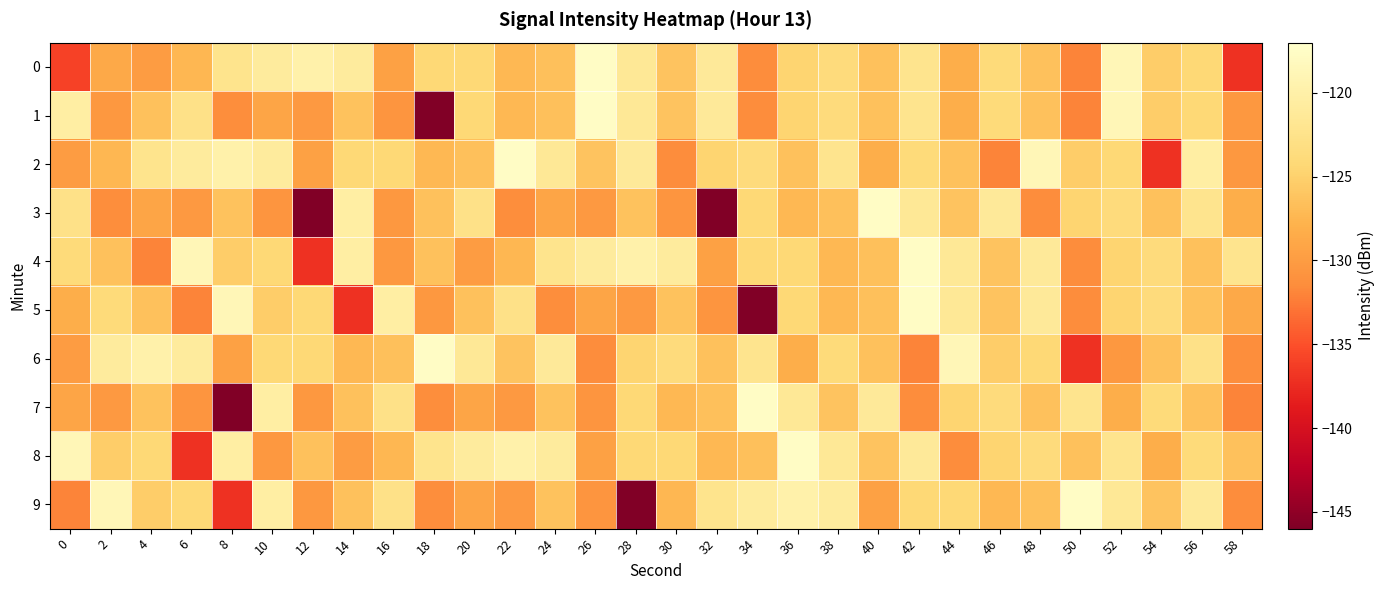

What is the total value across all series at 54?

-1266.5